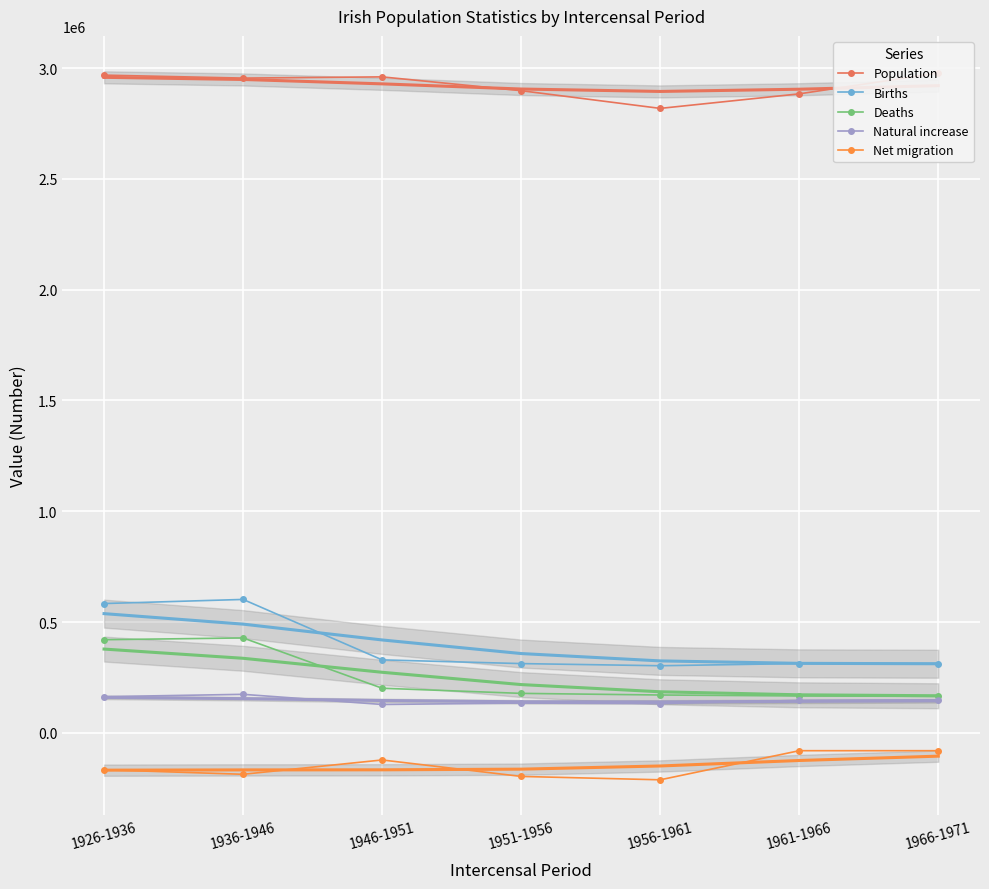

At which category does Births reach its first local peak?

1936-1946